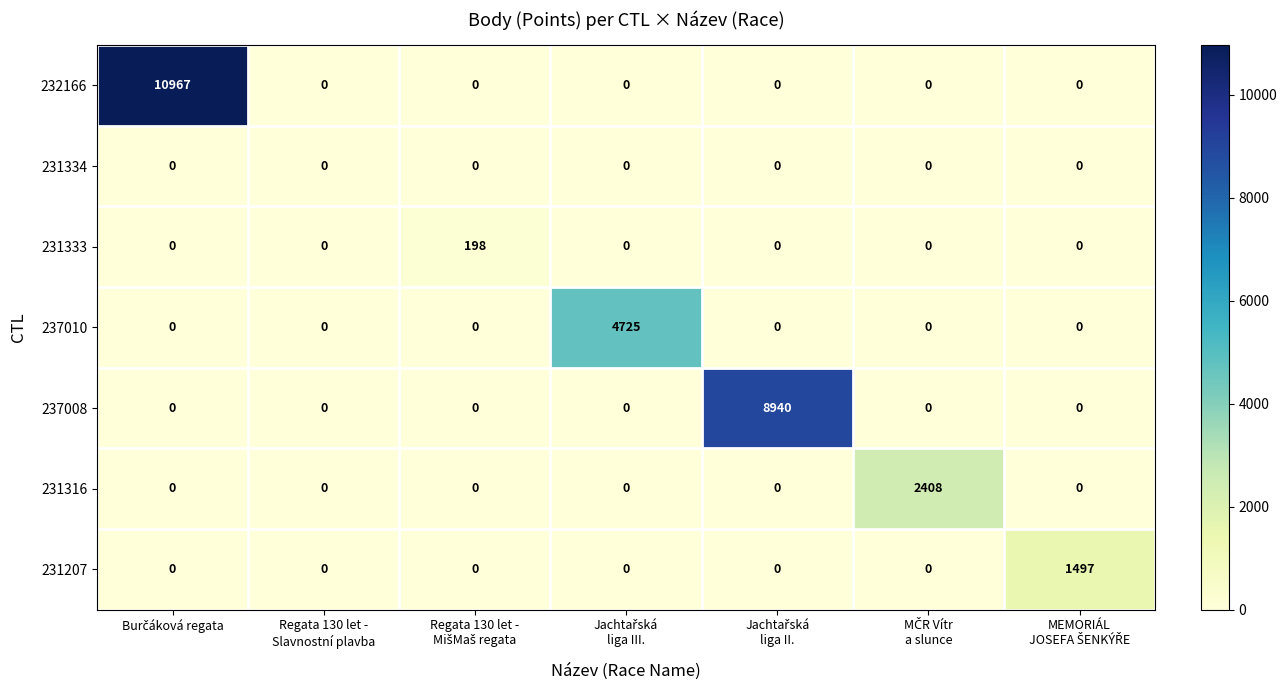

What is the greatest value displayed?

10967